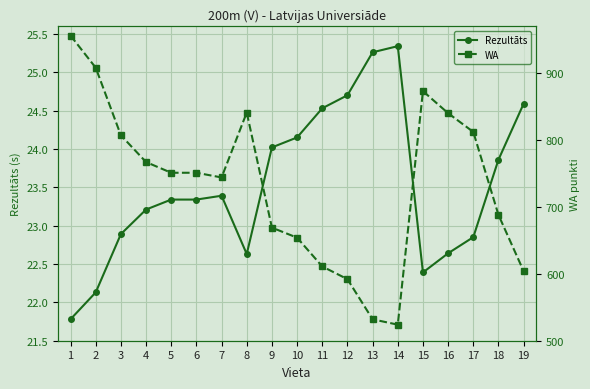

True or false: Rezultāts and WA intersect in this chart.

False